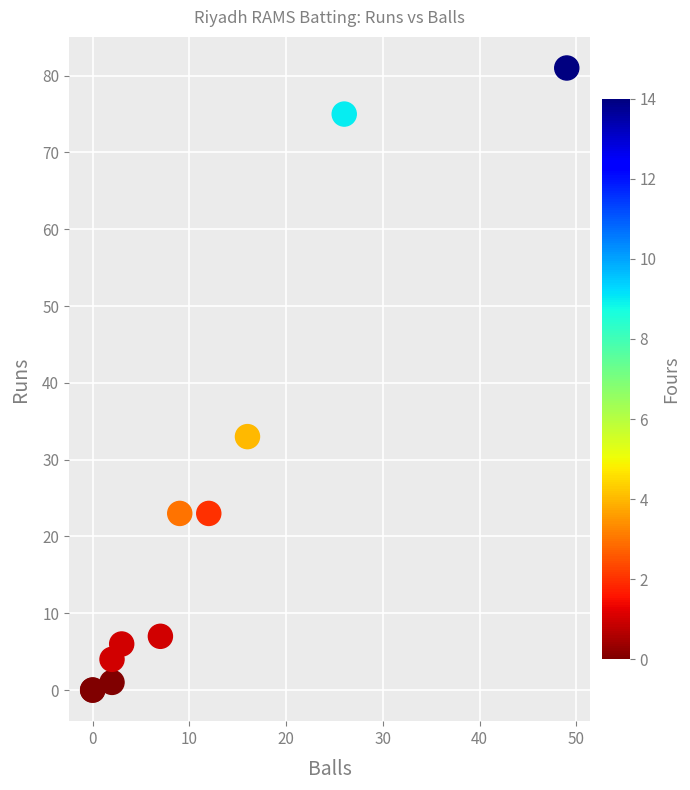

What Y value in the scatter plot is closest to 40?

33